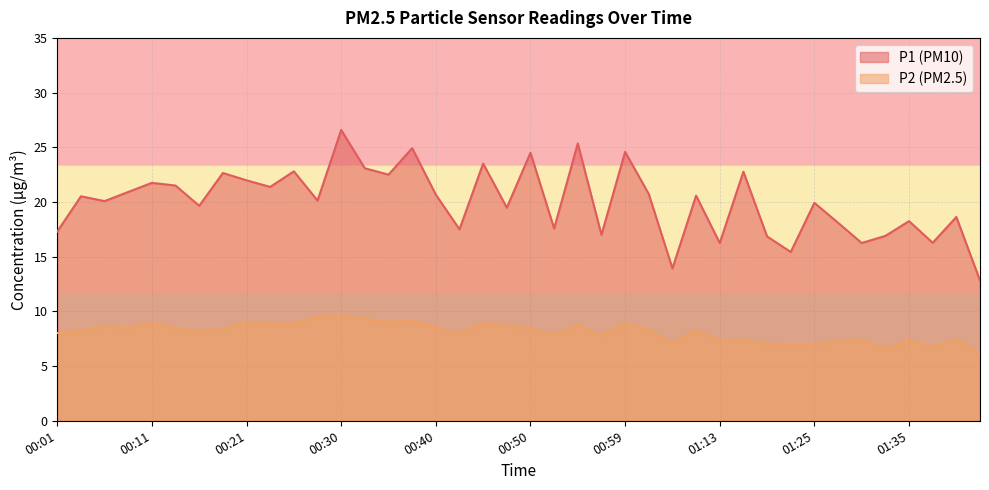

What is the difference between the P2 values at 01:27 and 00:25?

1.6